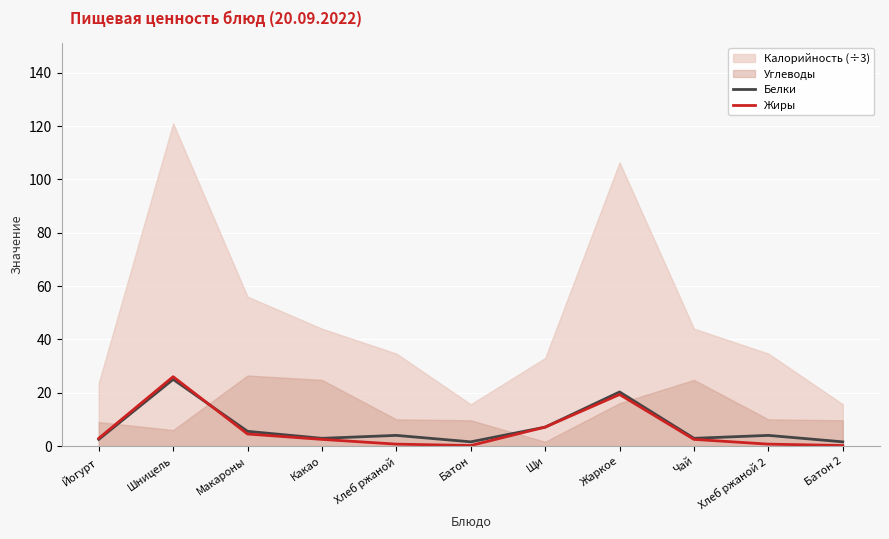

At which label does Жиры first exceed 2?

Йогурт